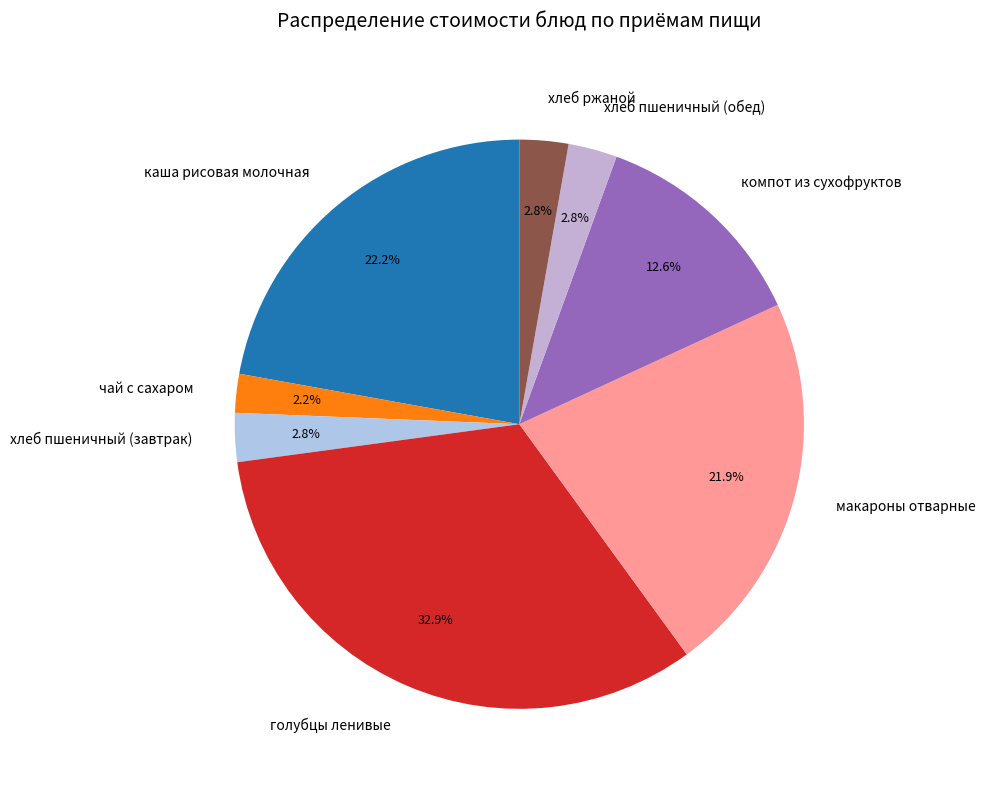

Which category has the biggest portion of the pie?

голубцы ленивые